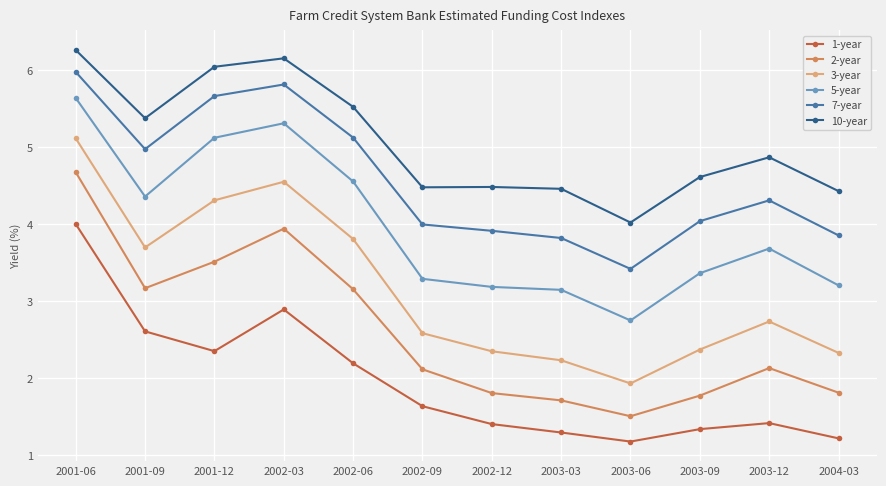

Which category has the highest value across all series?

2001-06